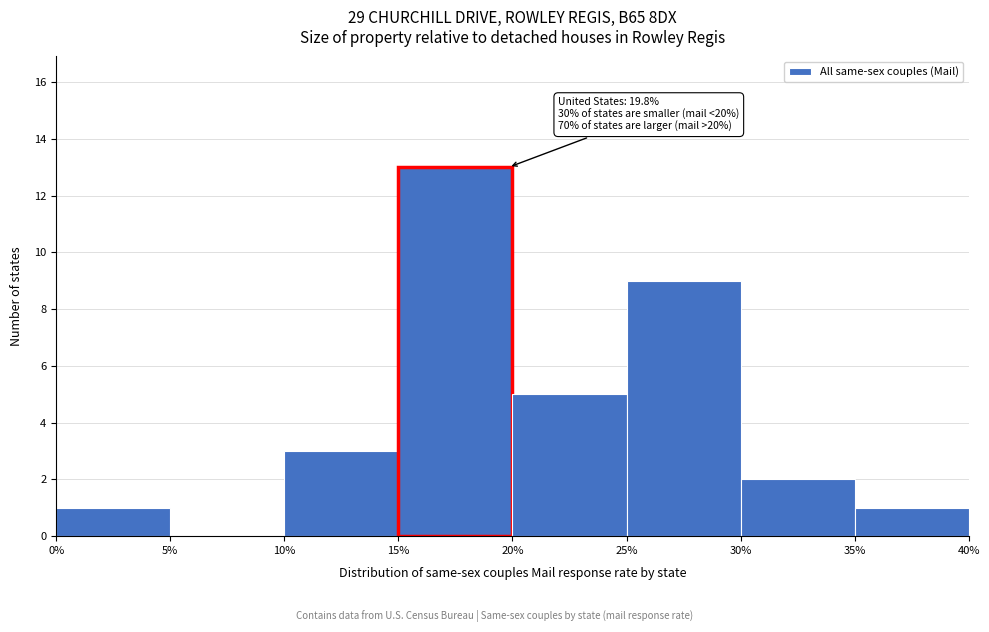

Which range on the x-axis has the tallest bar?

15% to 20%